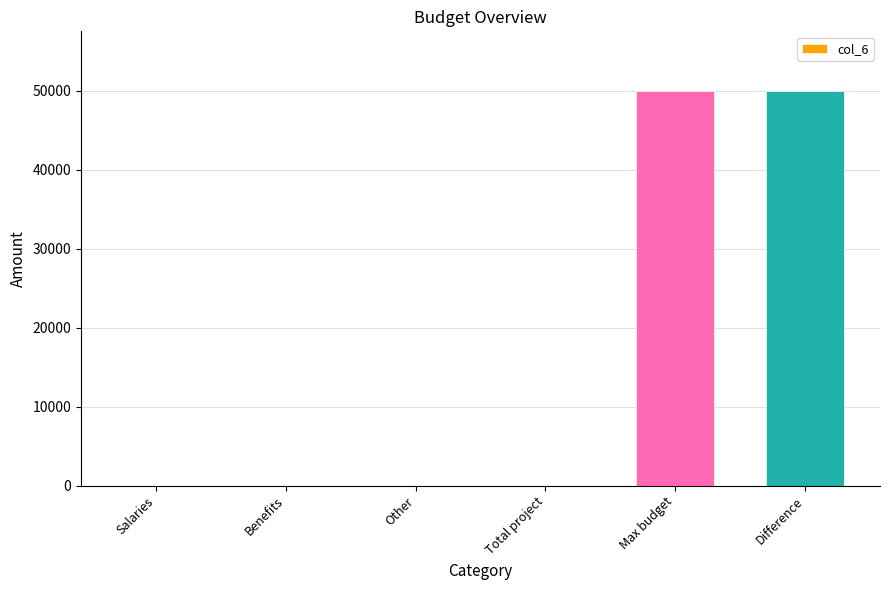

What is the average value?

16667